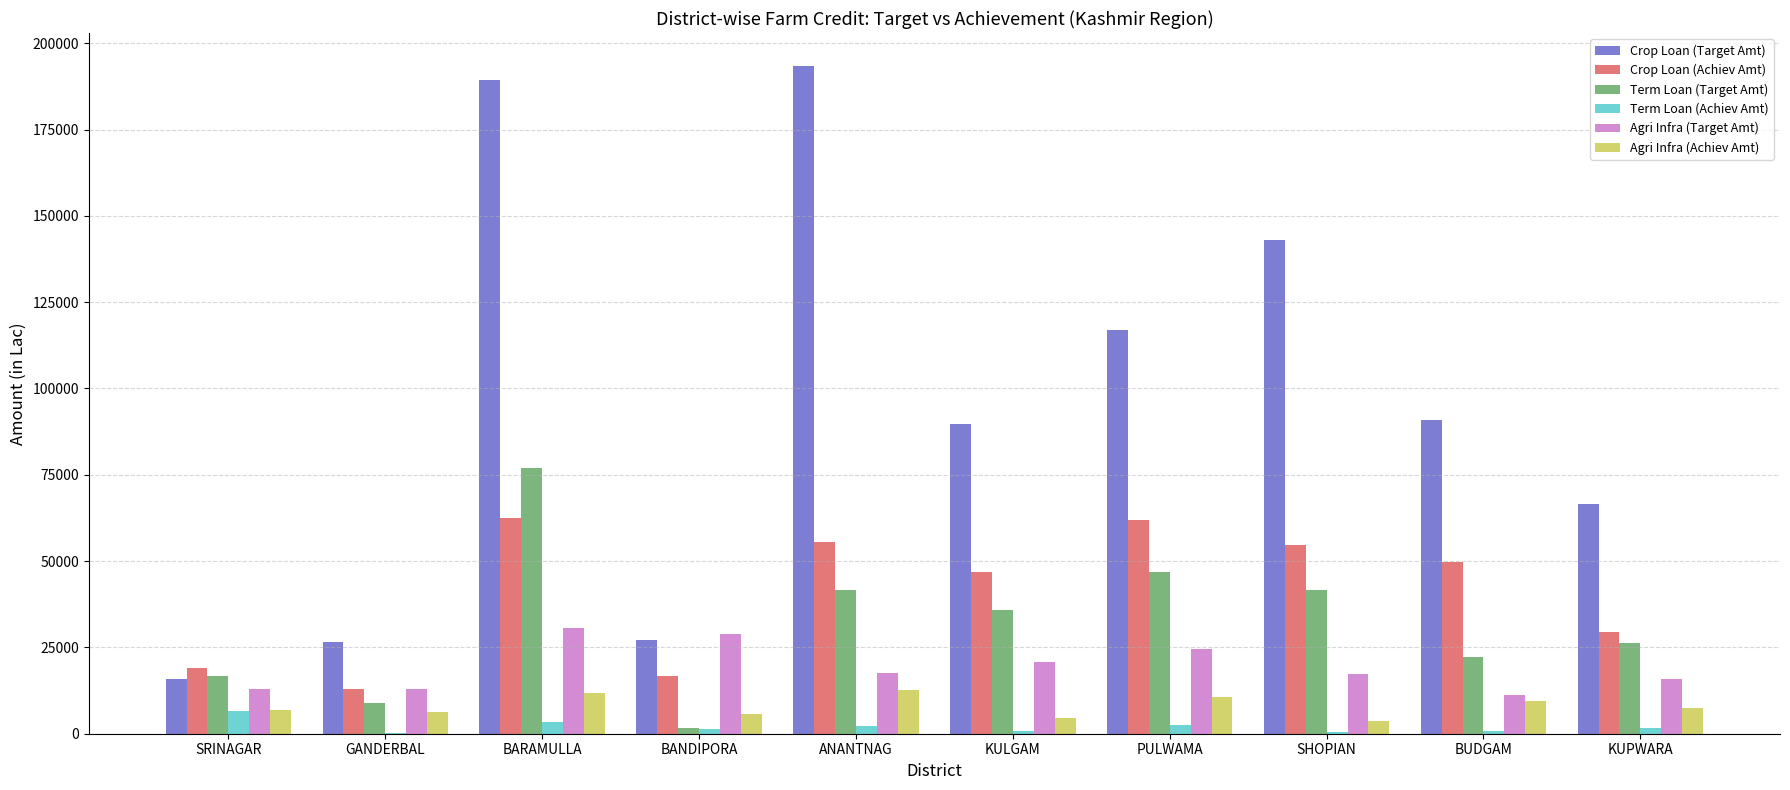

Which category has the highest value in the Term Loan (Target Amt) series?

BARAMULLA